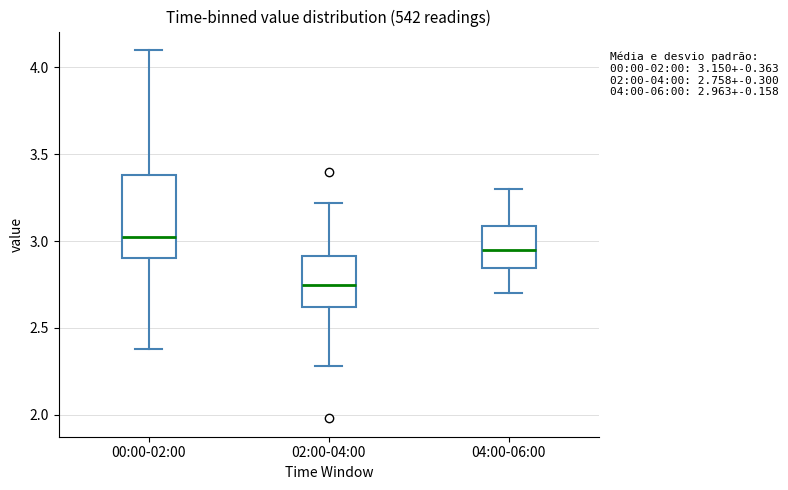

Which box has the highest median line?

00:00-02:00